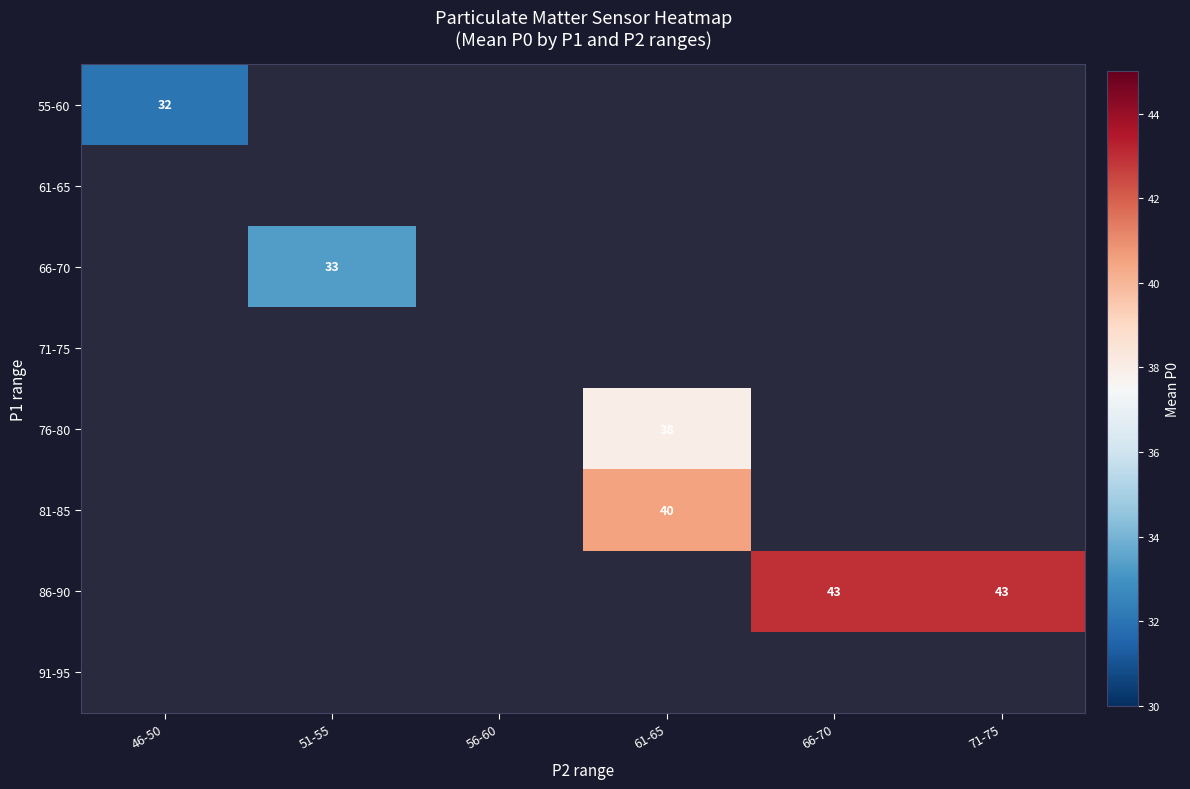

The value of 86-90 at 66-70 is 67. True or false?

False